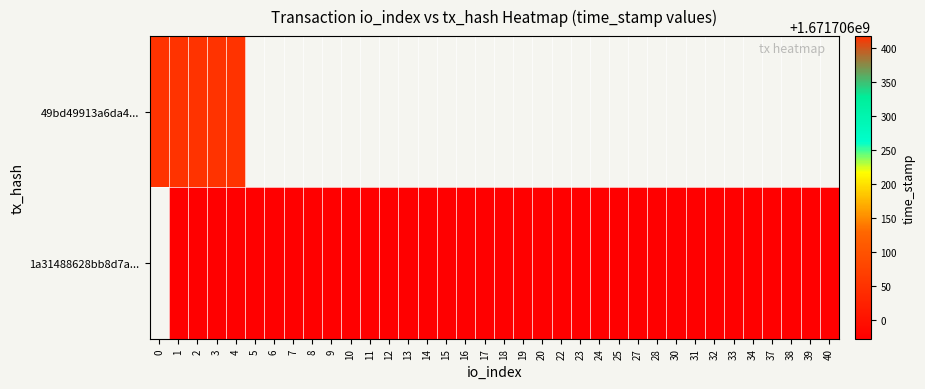

Between 1 and 3, which series saw the biggest shift?

49bd49913a6da4235828e680ac926920a1d6727